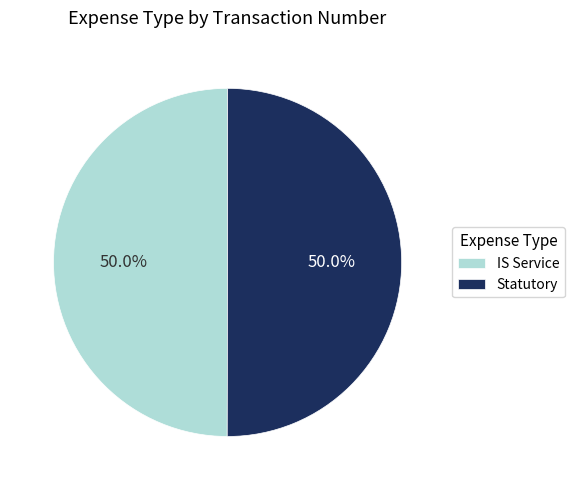

Approximately how many times larger is the value at IS Service compared to Statutory?

1.0